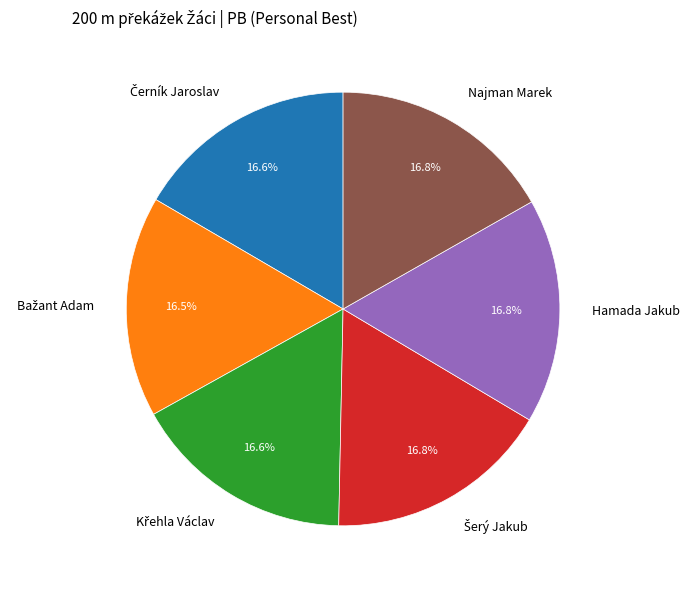

Does any single category account for the majority?

No